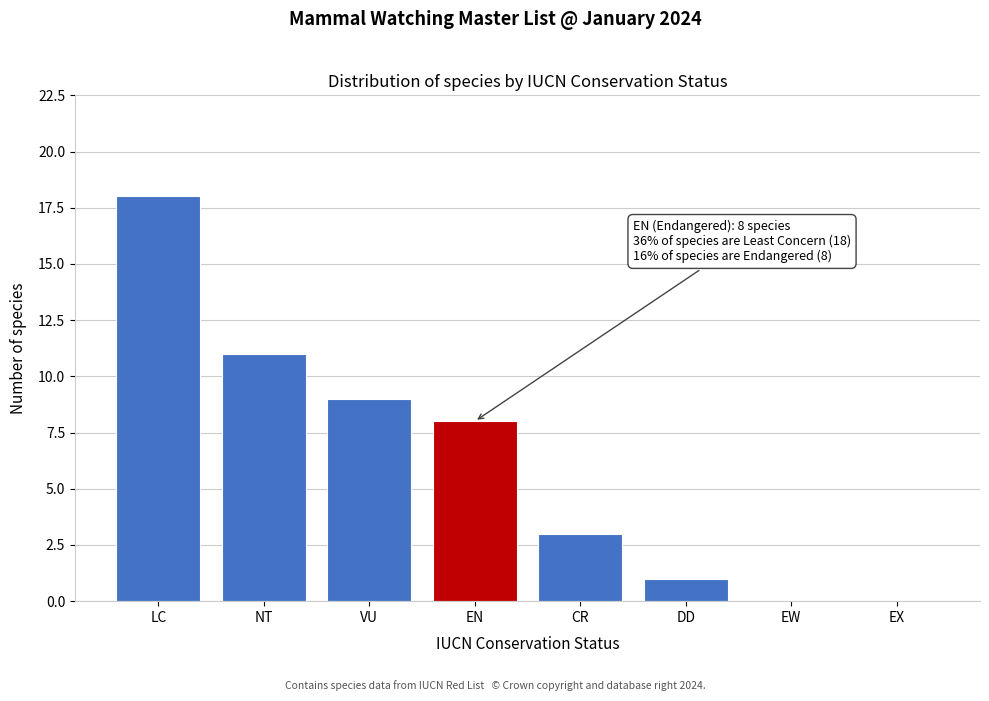

Reading right to left, what are all the values shown in this chart?

EX=0	EW=0	DD=1	CR=3	EN=8	VU=9	NT=11	LC=18